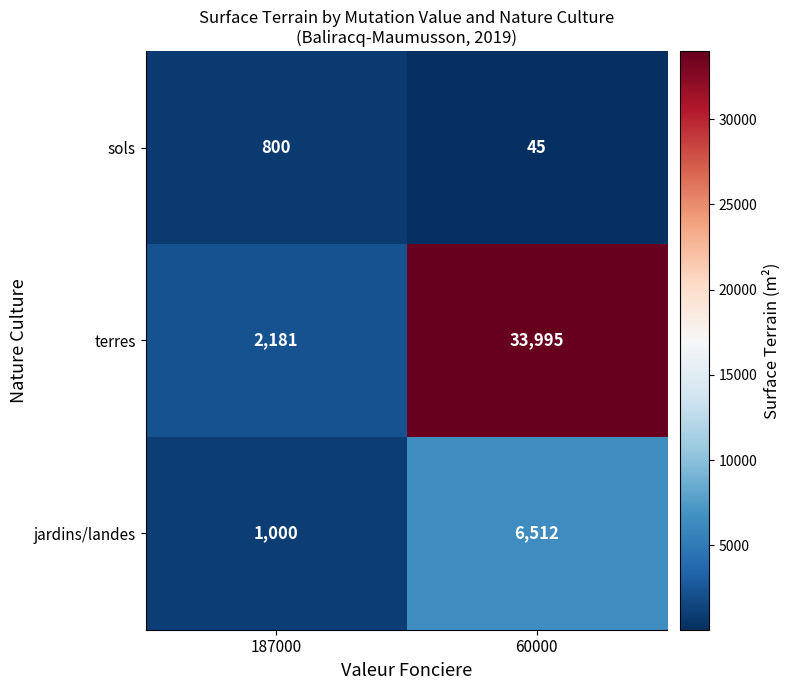

At which category is the sum across all series the highest?

60000